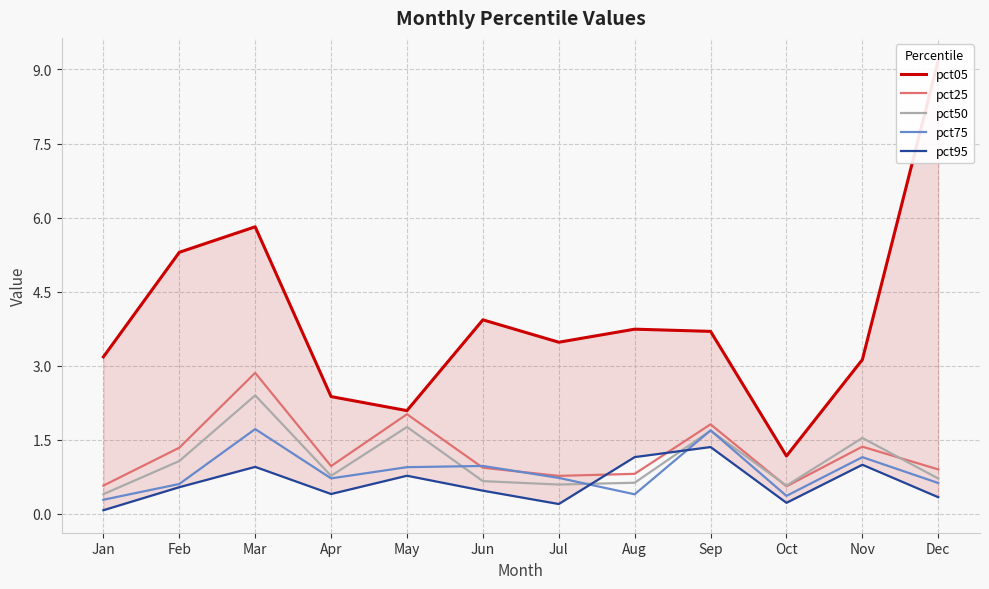

Rank the series by their maximum value, from highest to lowest.

pct05, pct25, pct50, pct75, pct95